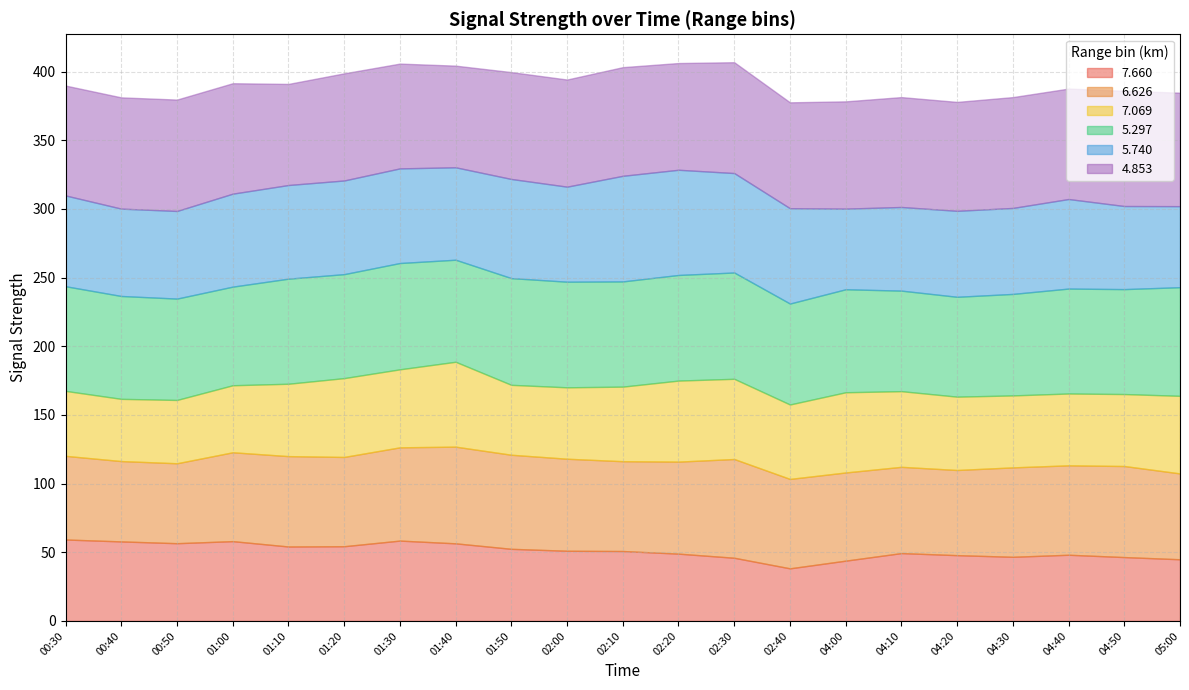

True or false:   4.853 and   7.069 intersect in this chart.

False